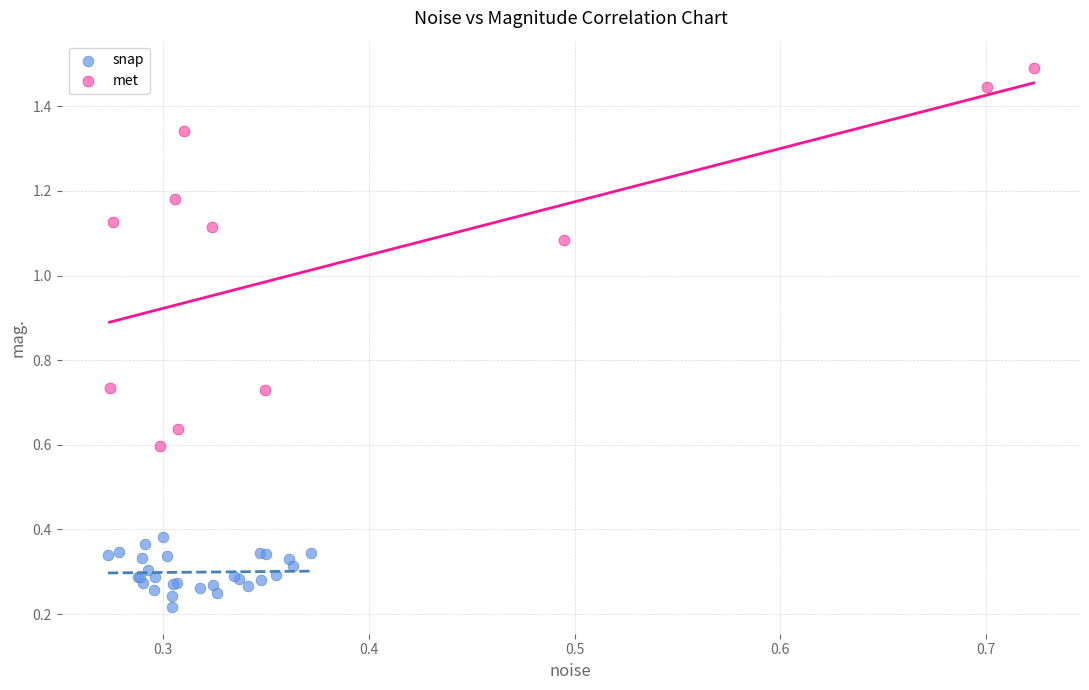

Which series contains the lowest Y value?

snap